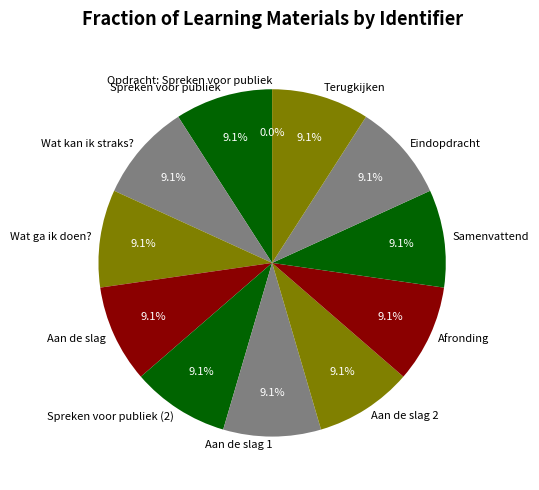

To the nearest percent, what percentage of the pie is Afronding?

9%